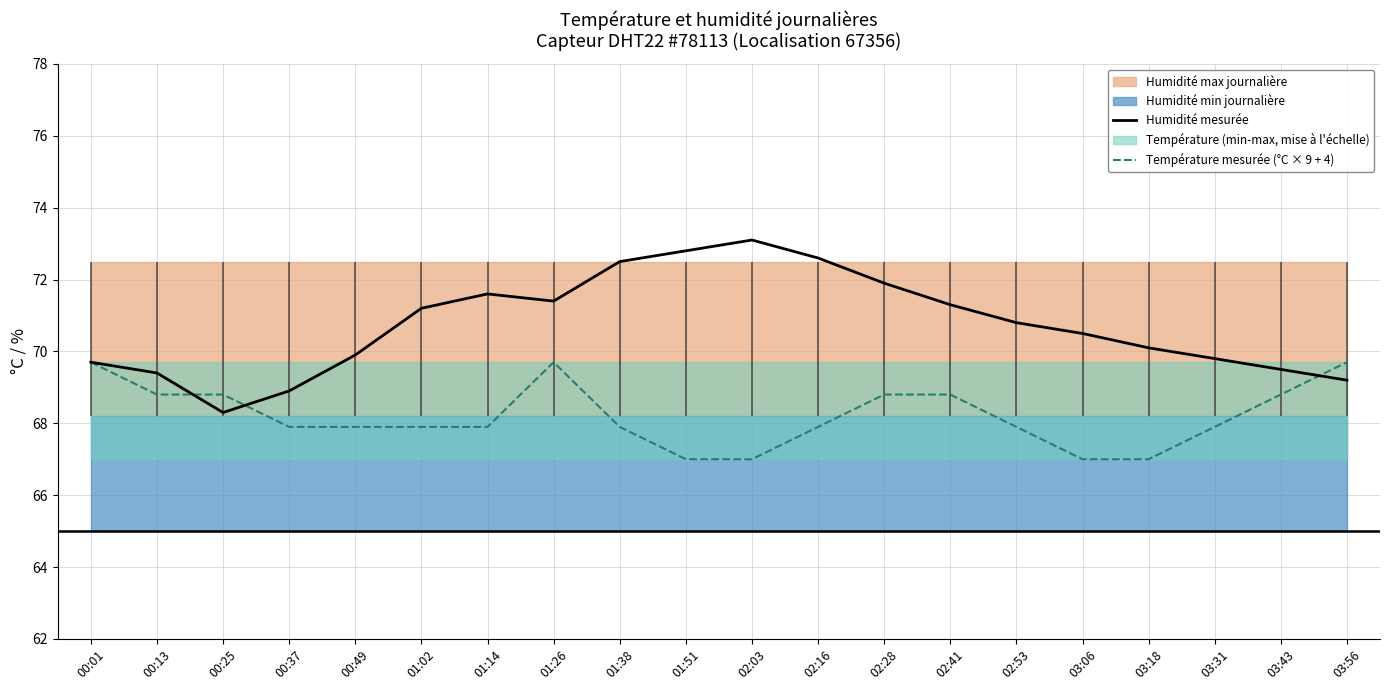

How many interior local peaks does the Température mesurée (°C × 9 + 4) series have?

1